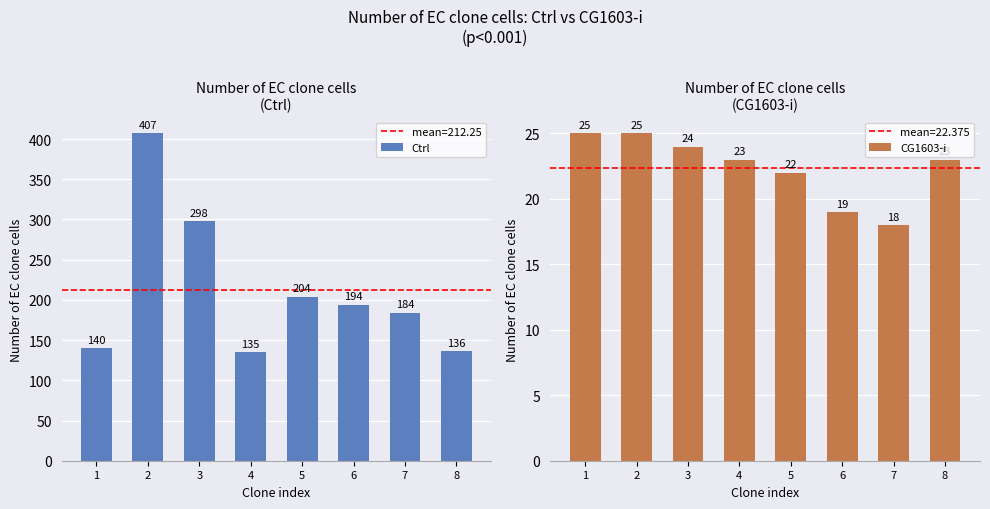

Rank the categories by CG1603-i value from highest to lowest.

1, 2, 3, 4, 8, 5, 6, 7